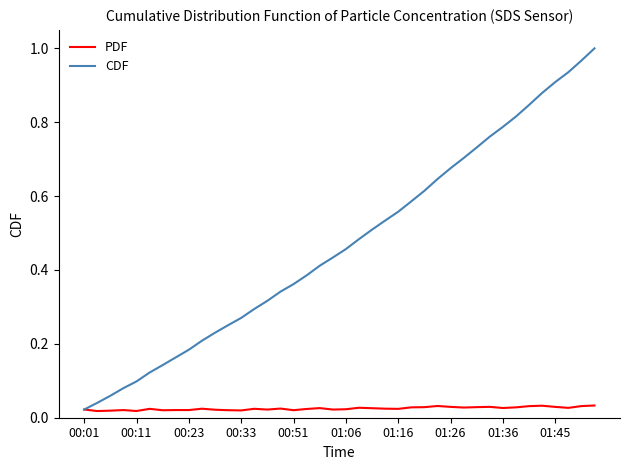

Which series has the largest total across all categories?

CDF